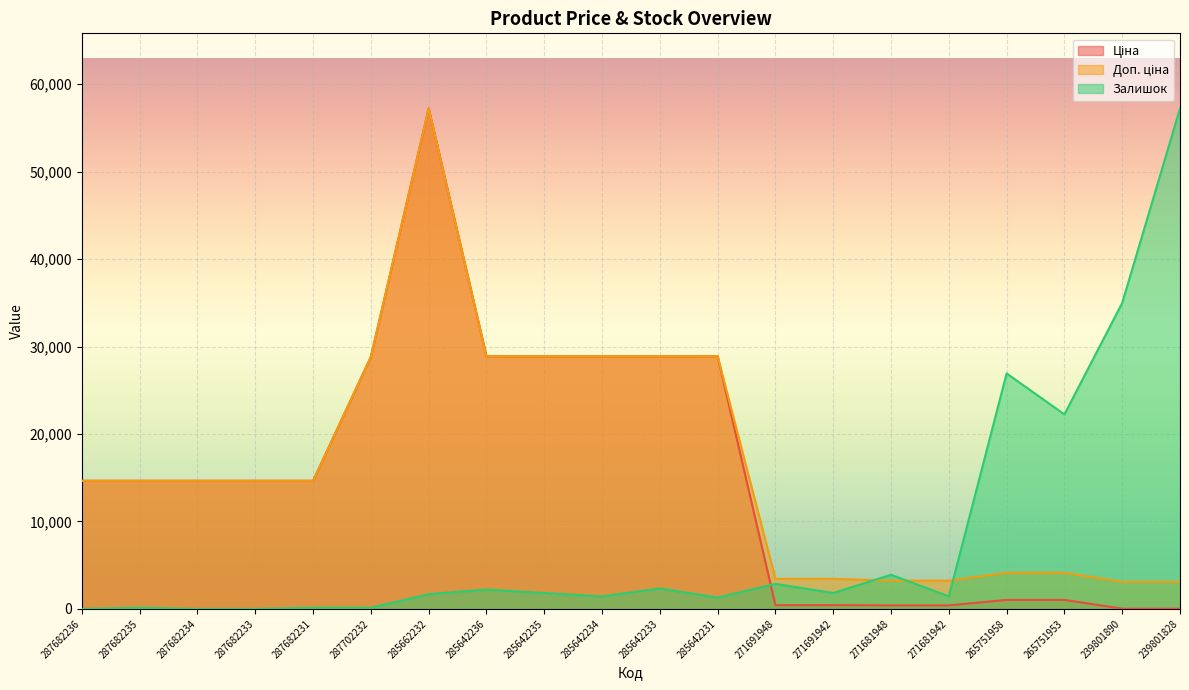

At which category does Залишок reach its first local valley?

285642234